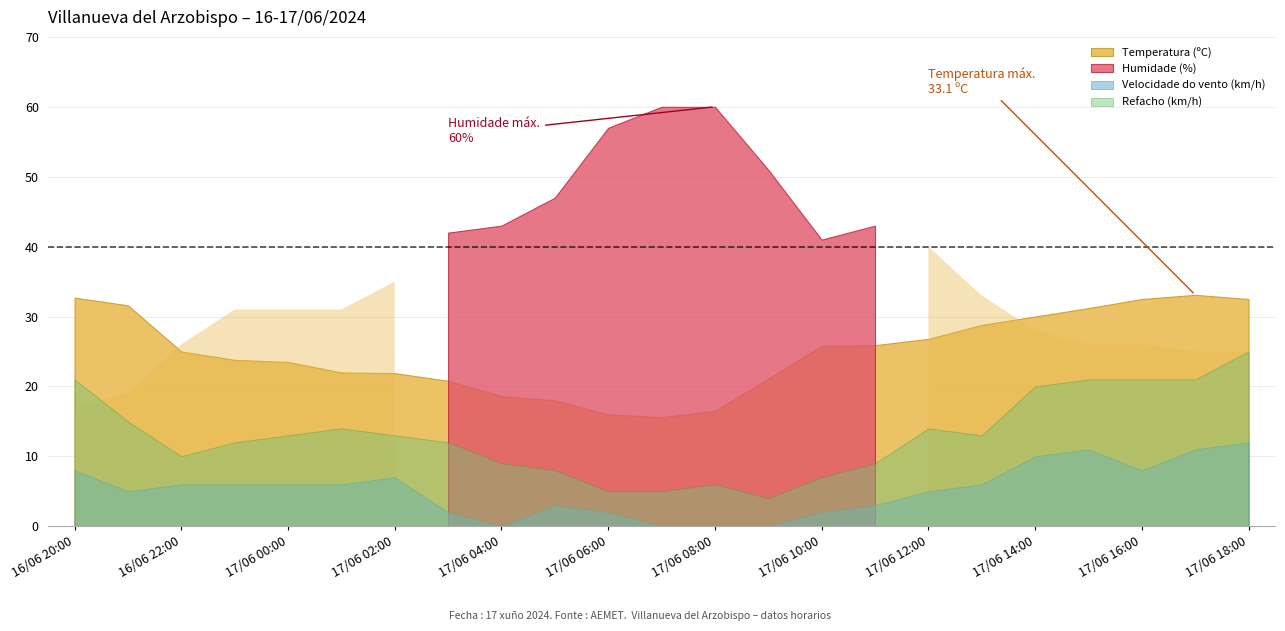

The value of Humidade (%) at 17/06 13:00 is 33.0. True or false?

True